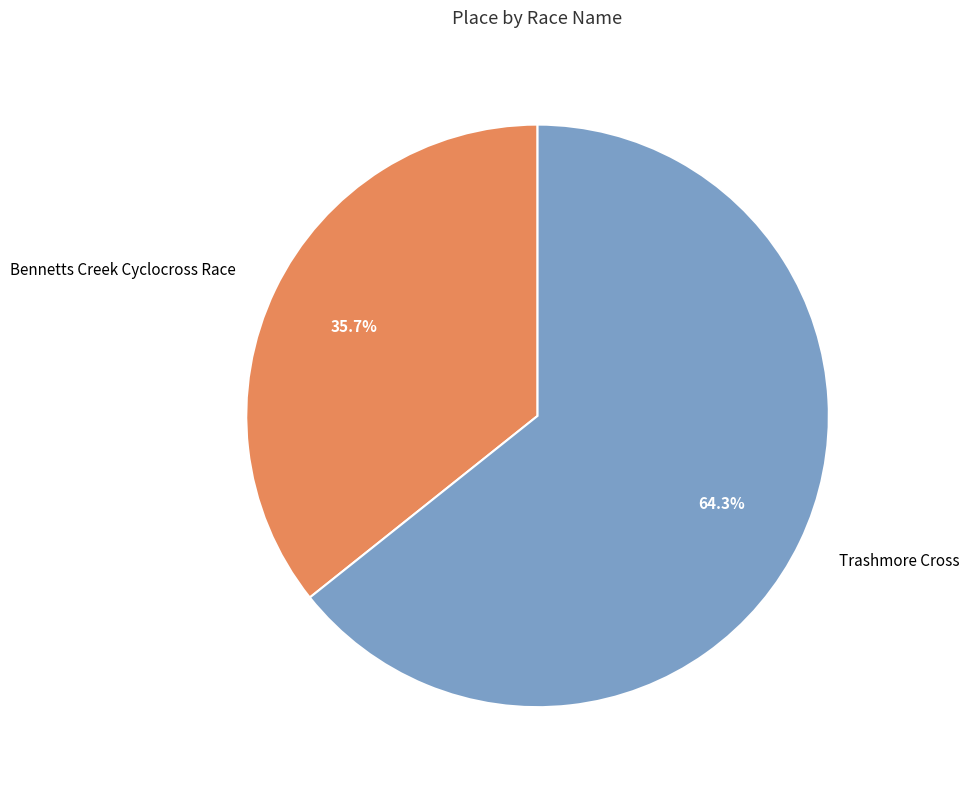

Does any single category account for the majority?

Yes